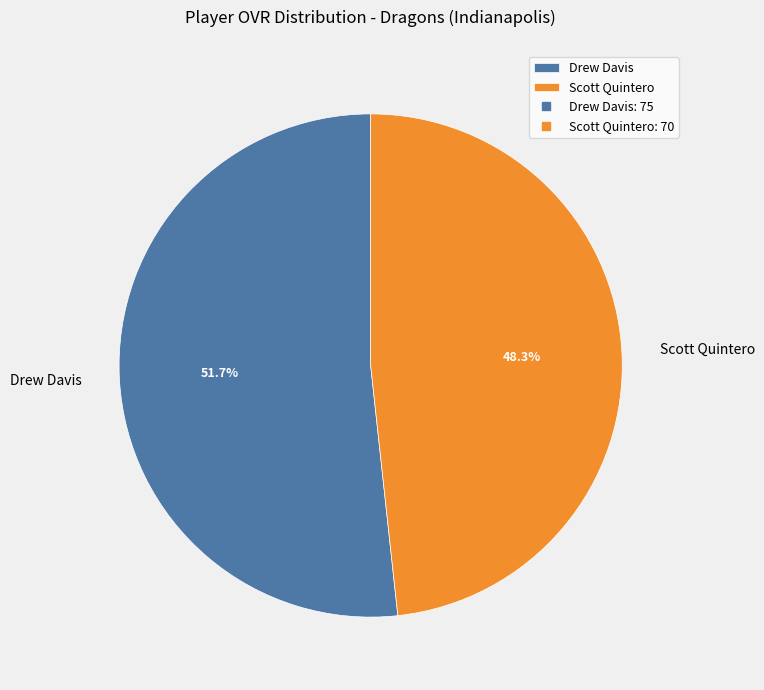

What percentage do Drew Davis and Scott Quintero together represent?

100.0%